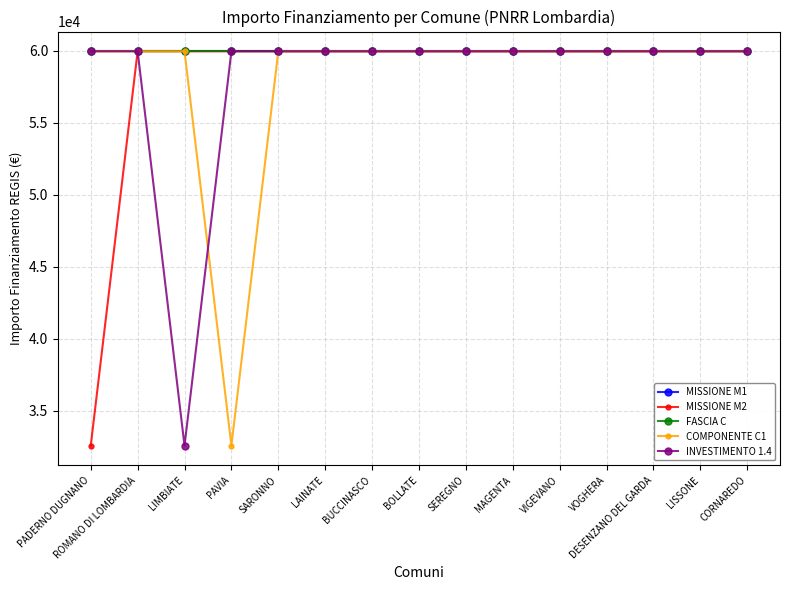

What is the total value across all series at PAVIA?

272453